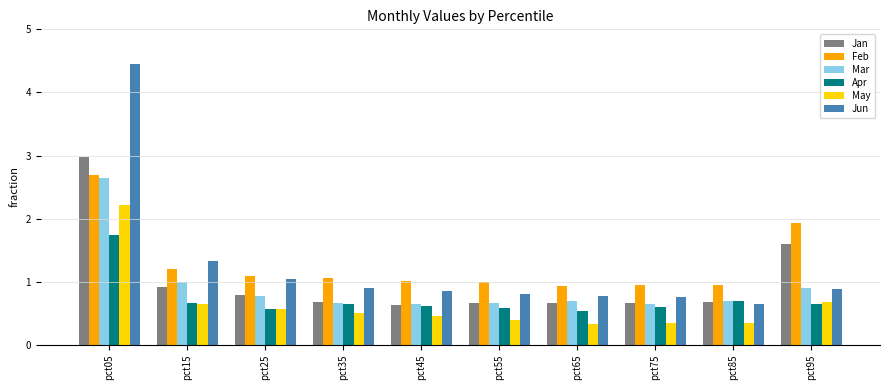

What is the value of the Jun bar at the 7th from the left?

0.8